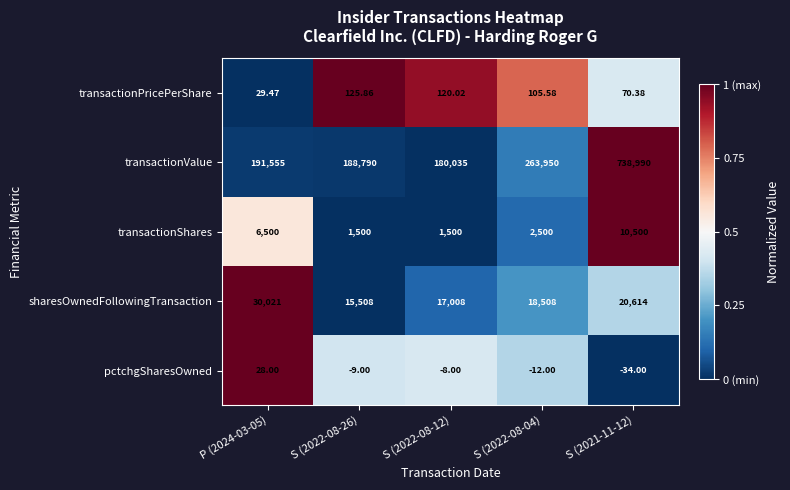

How many categories are shown in the chart?

5